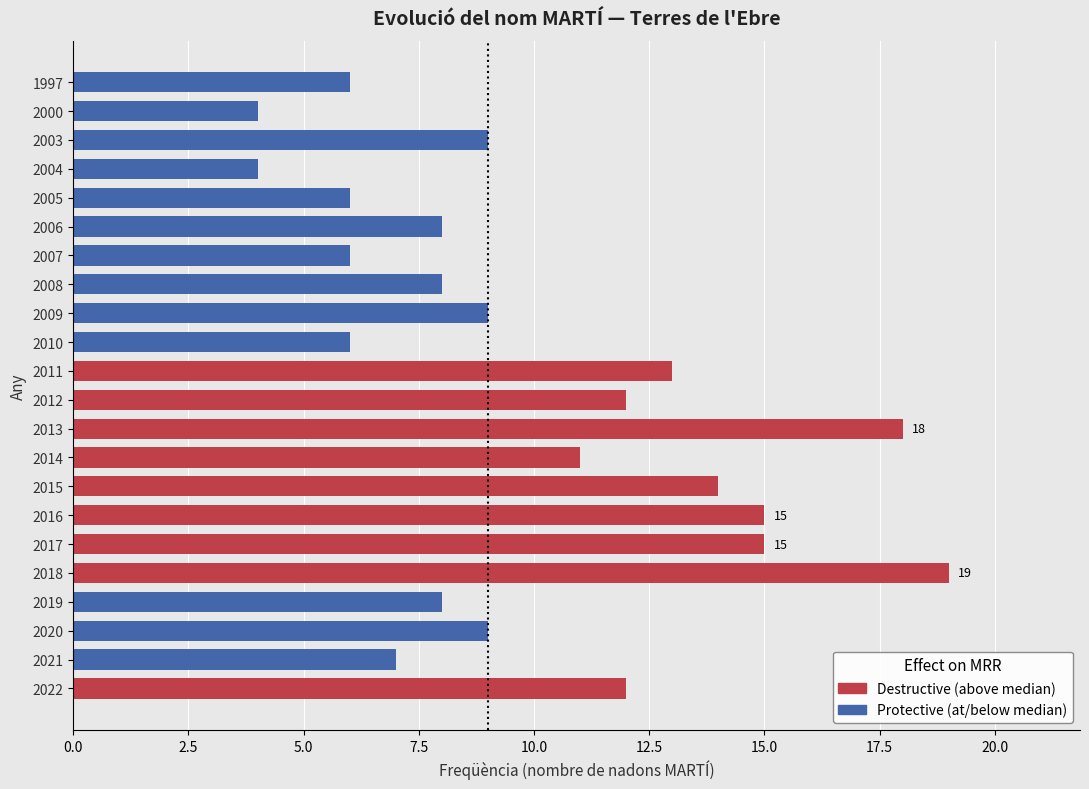

Reading left to right, what are all the values shown in this chart?

2022=12	2021=7	2020=9	2019=8	2018=19	2017=15	2016=15	2015=14	2014=11	2013=18	2012=12	2011=13	2010=6	2009=9	2008=8	2007=6	2006=8	2005=6	2004=4	2003=9	2000=4	1997=6